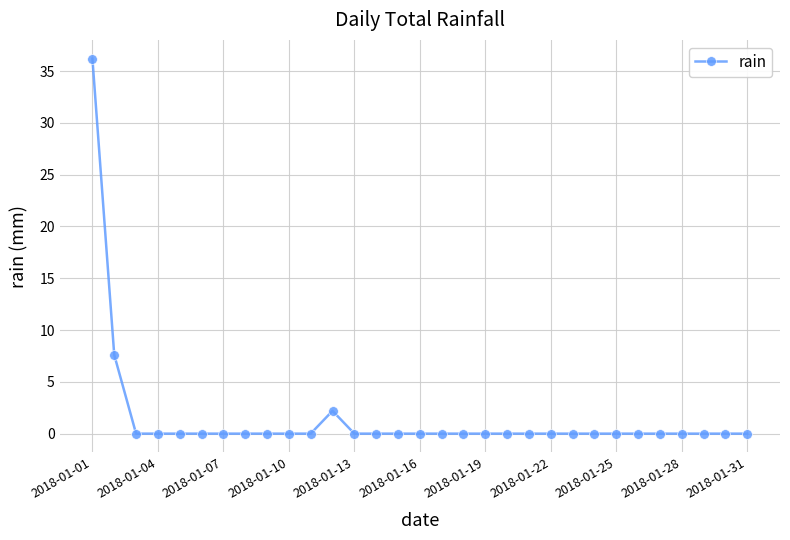

How many series are shown in this chart?

1